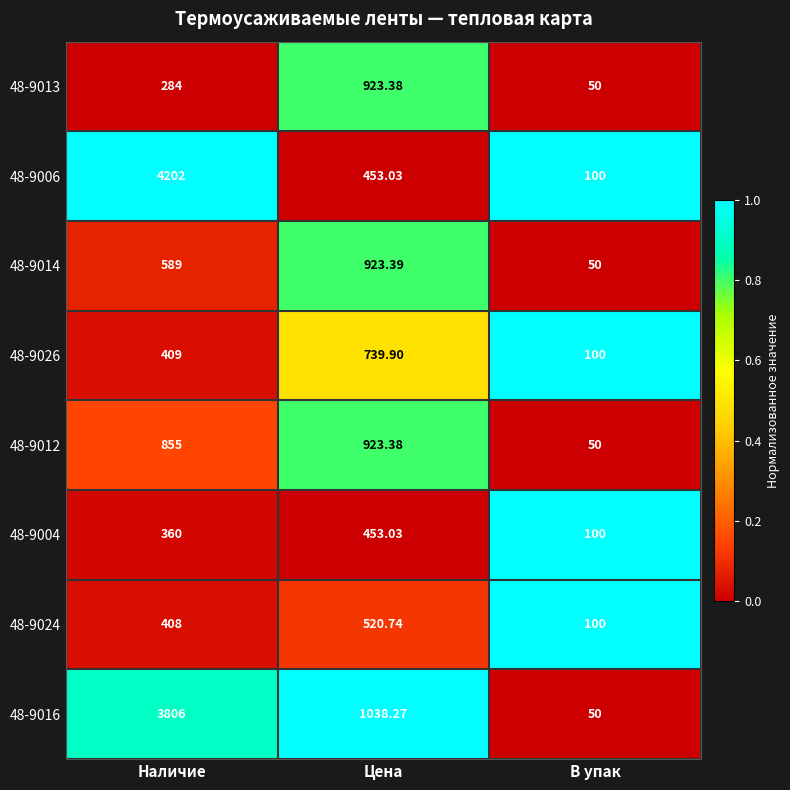

At which label does 48-9004 reach its peak?

Цена